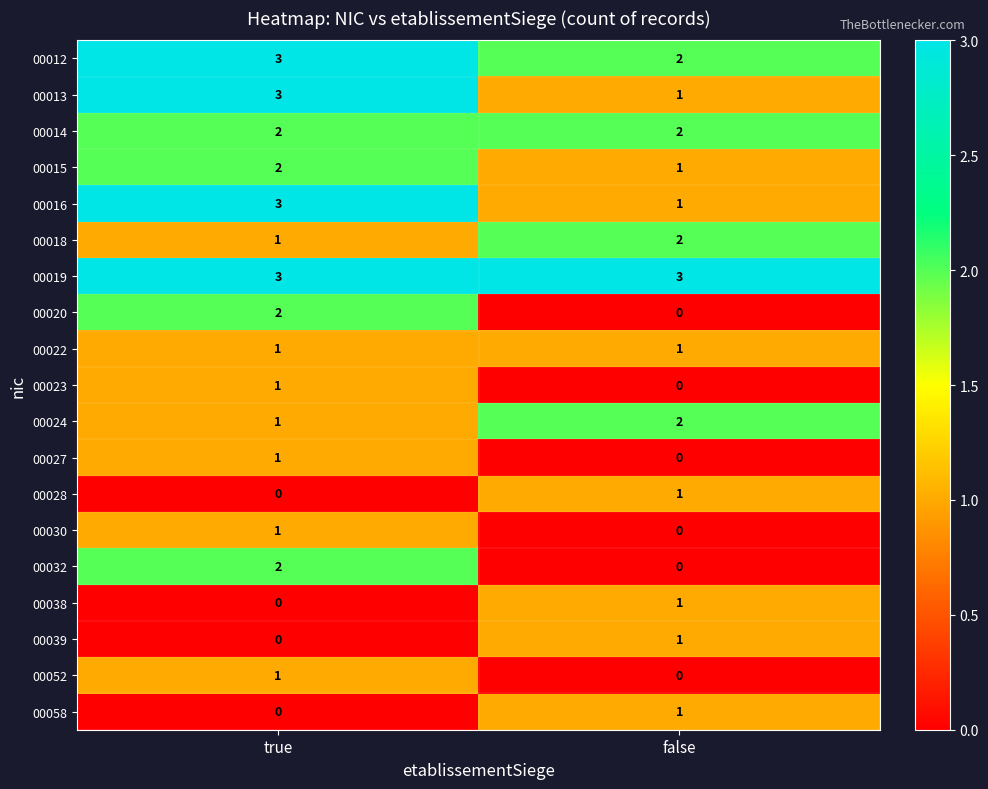

What is the sum of all 00014 values?

4